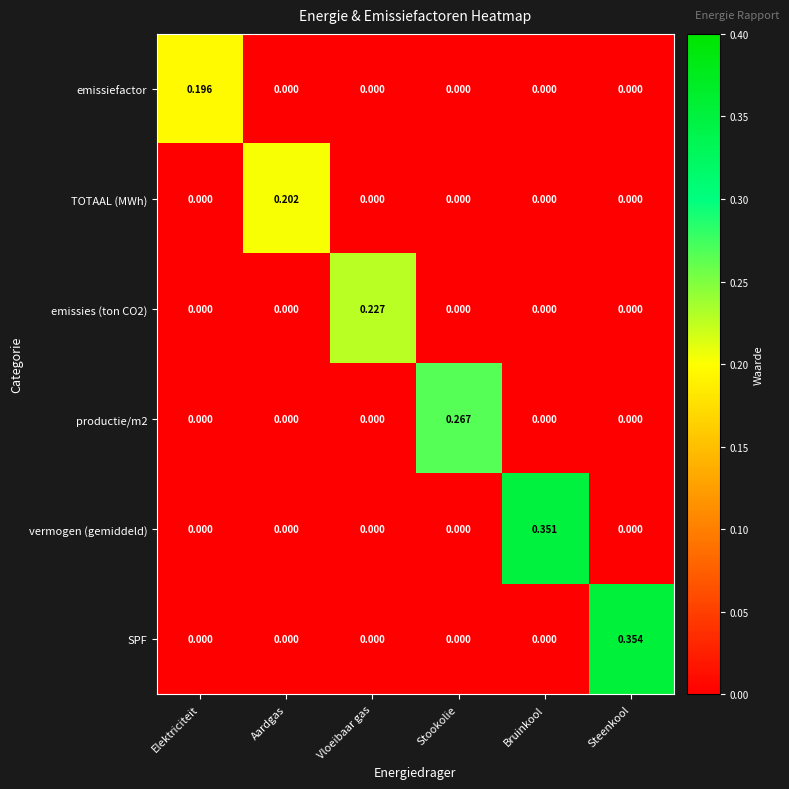

Which series has the widest spread of values?

SPF